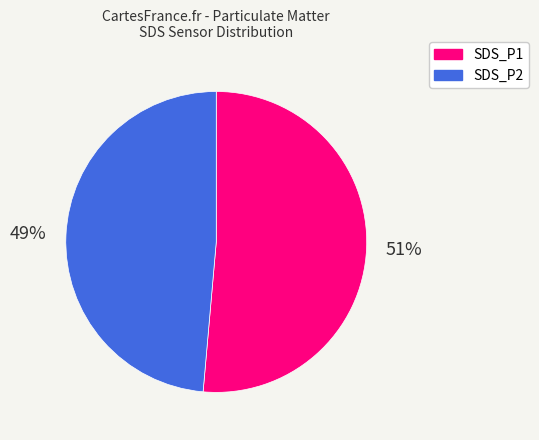

Is the sum of SDS_P2 and SDS_P1 greater than half?

Yes